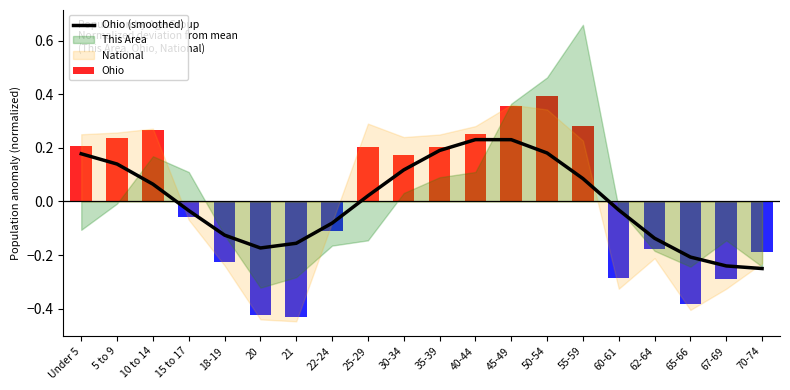

List the labels in order of value, smallest first.

70-74, 67-69, 65-66, 20, 21, 62-64, 18-19, 22-24, 15 to 17, 60-61, 25-29, 10 to 14, 55-59, 30-34, 5 to 9, Under 5, 50-54, 35-39, 45-49, 40-44